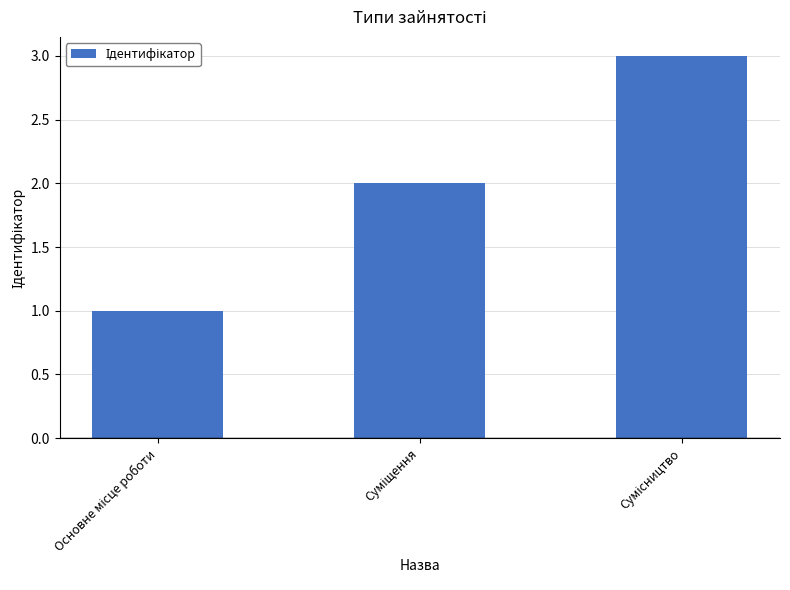

What is the sum of all values?

6